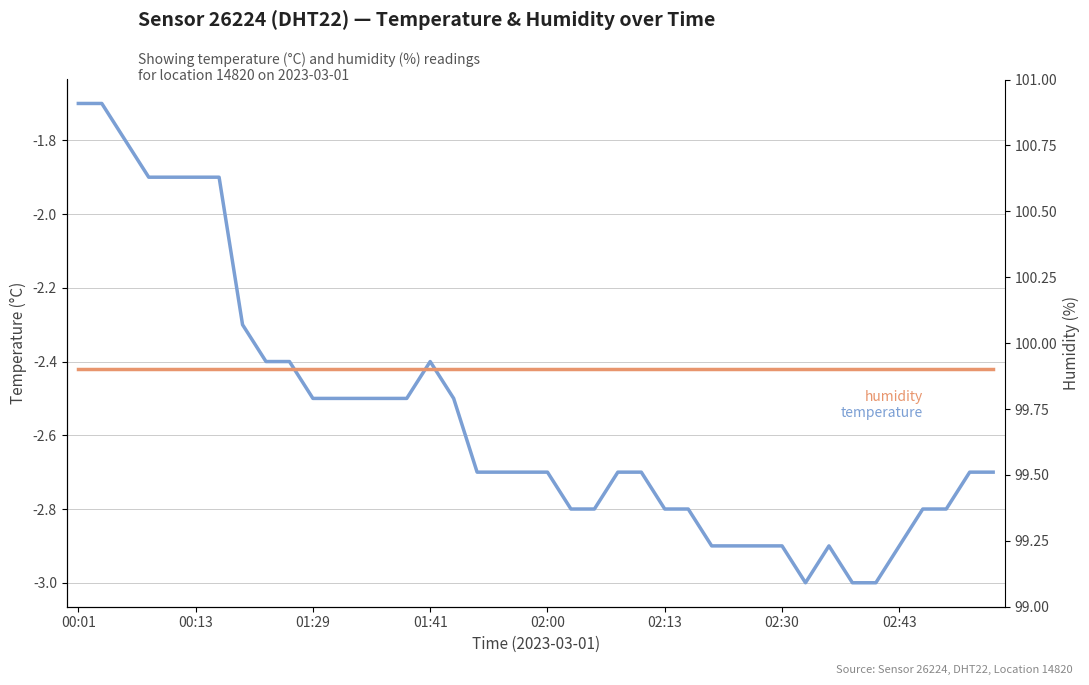

Does the chart display data point markers on the line(s)?

No